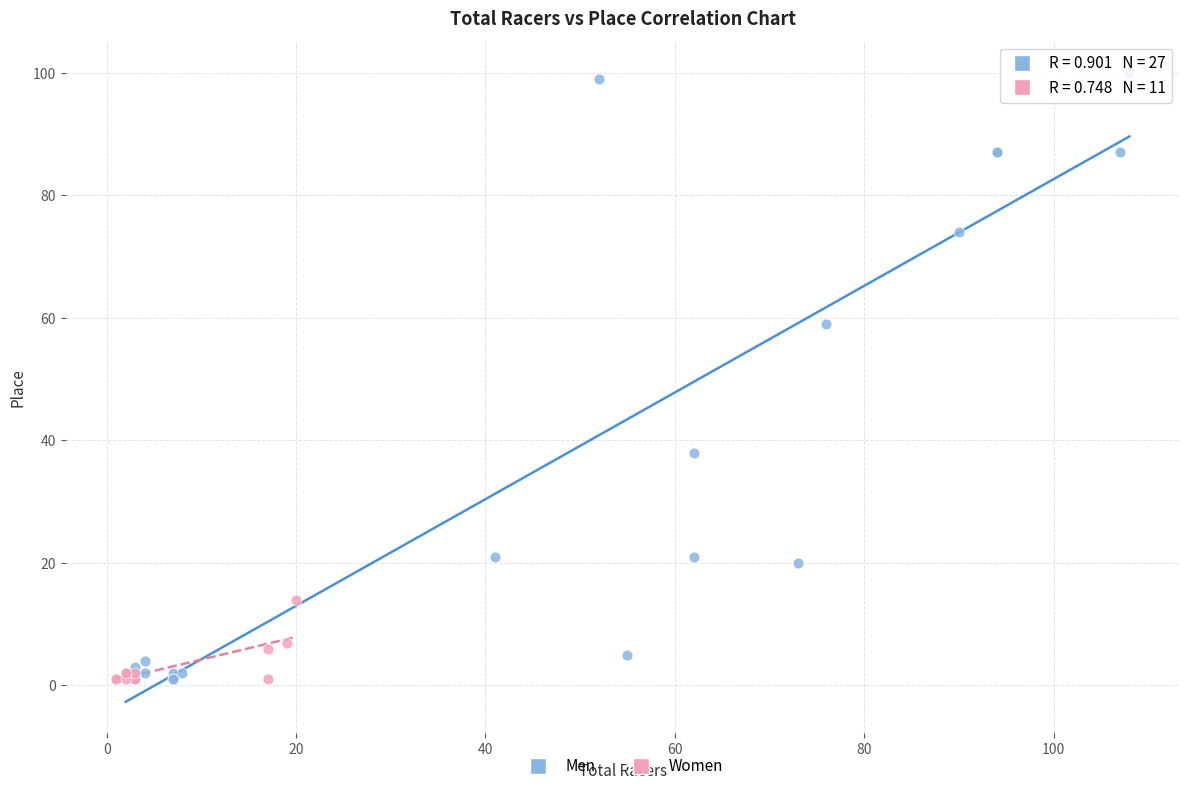

Which series reaches the maximum Y coordinate?

Men